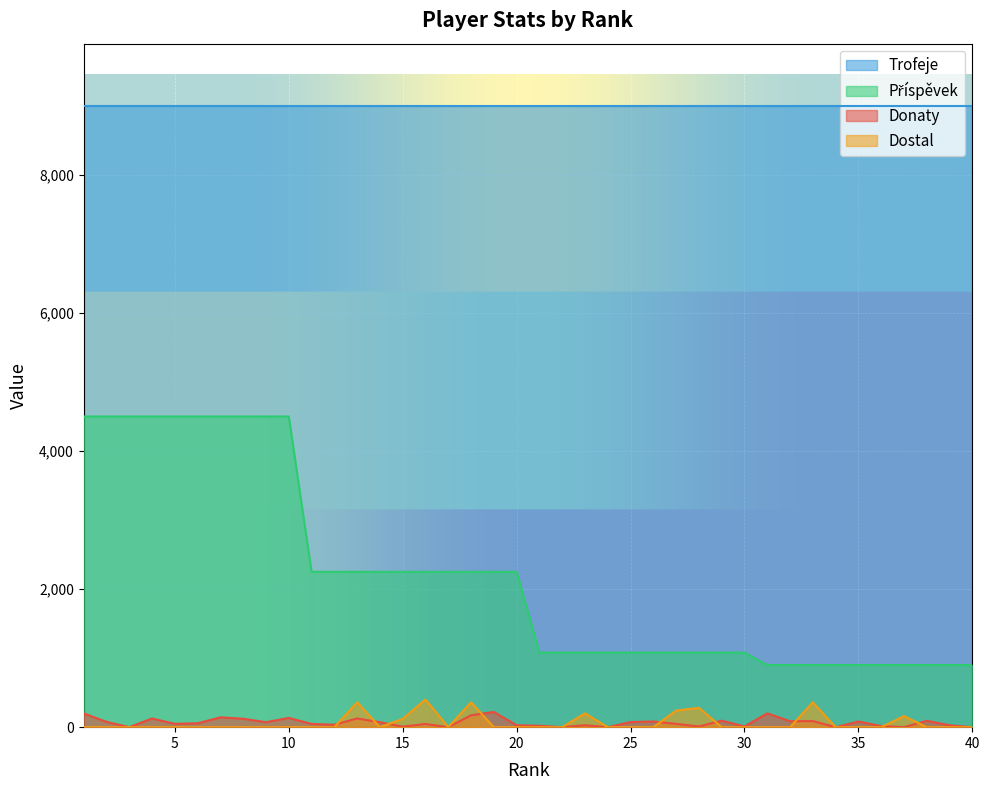

At which label is Příspěvek closest to 2700?

11